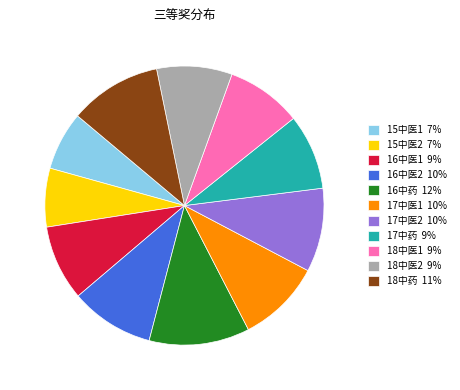

Which slice is the largest?

16中药